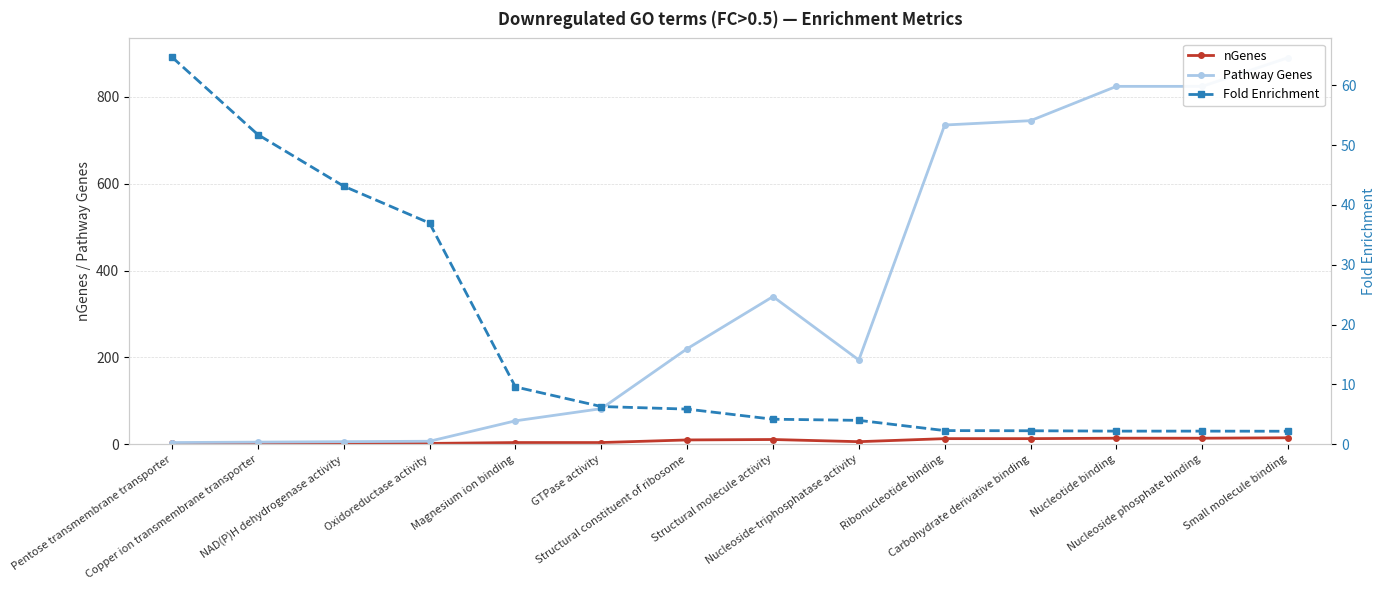

What is the maximum value for Pathway Genes?

890.0